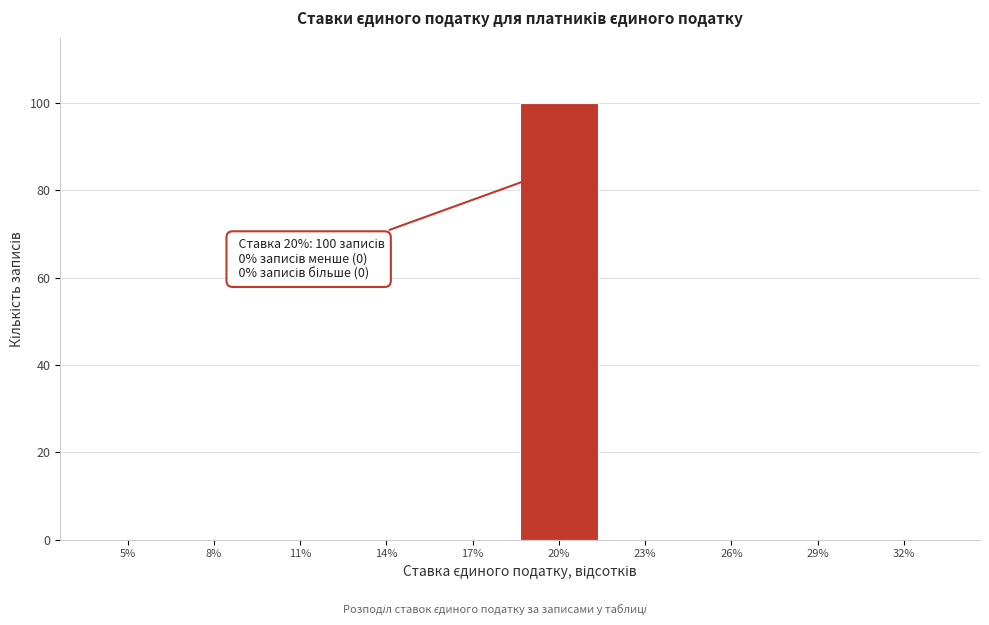

Reading right to left, extract all data points from this chart.

32%=0	29%=0	26%=0	23%=0	20%=100	17%=0	14%=0	11%=0	8%=0	5%=0